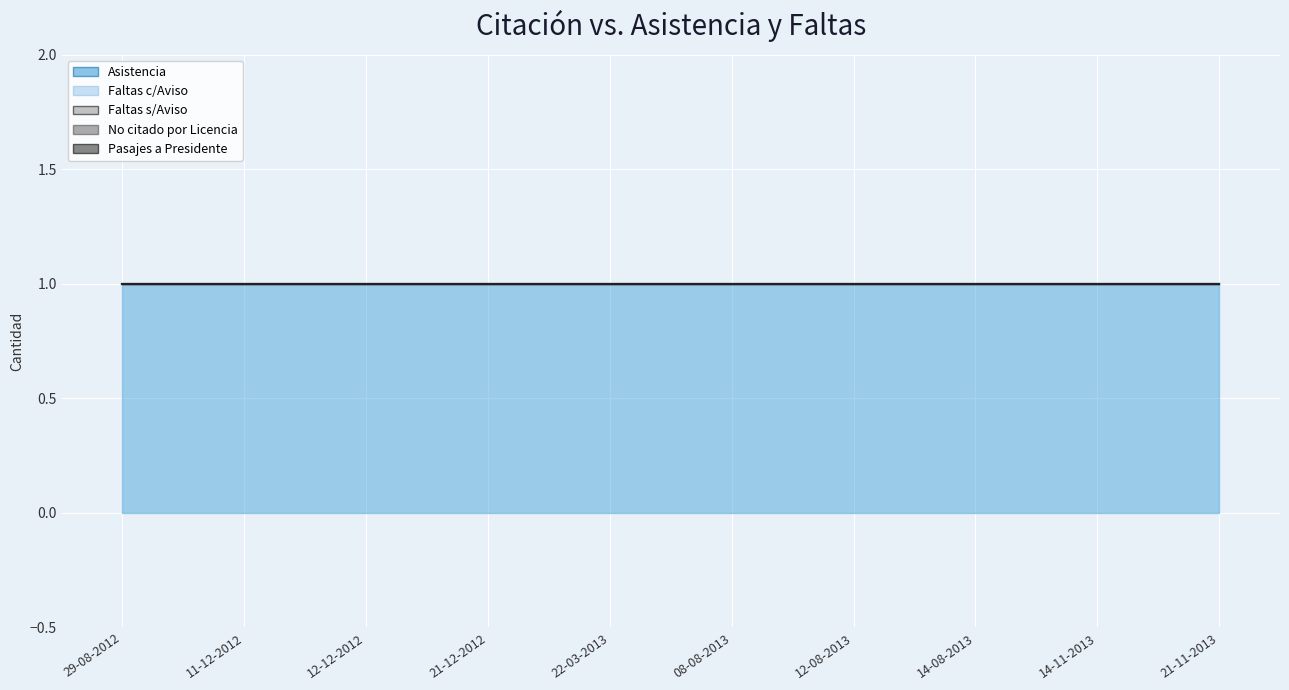

How many data points does each series have?

10